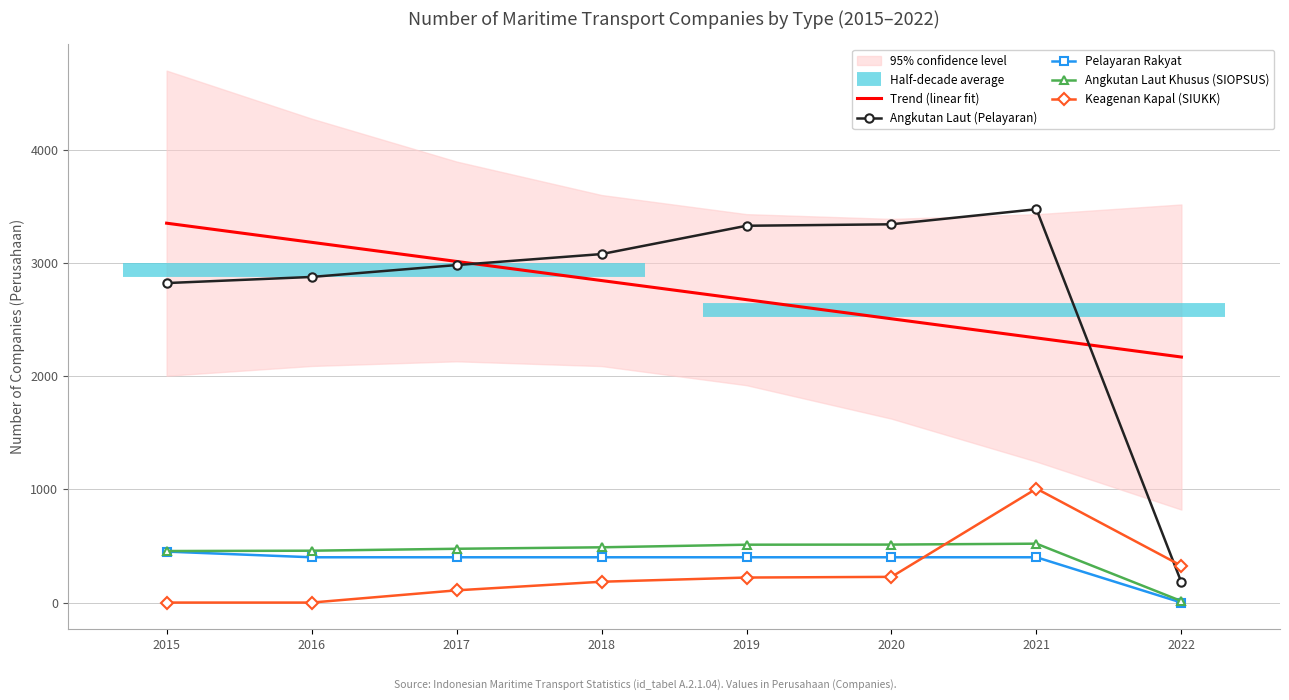

Where do Angkutan Laut (Pelayaran) and Keagenan Kapal (SIUKK) first cross each other?

2021 and 2022